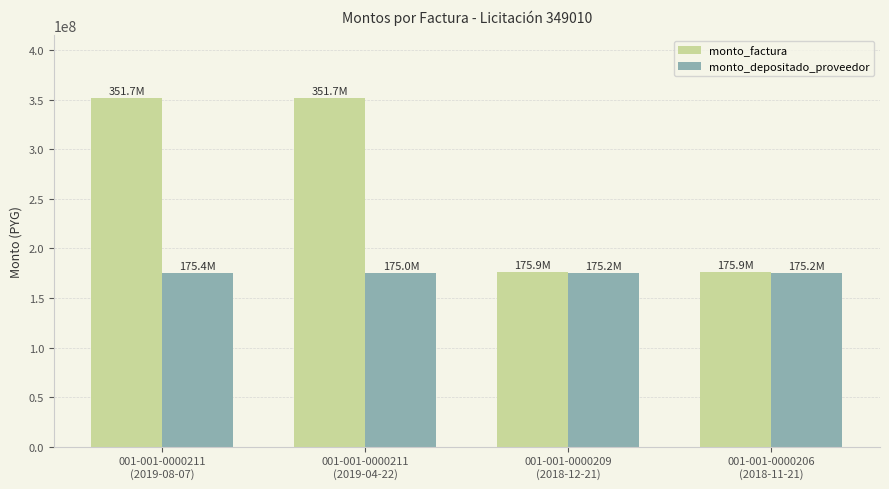

What is the difference between the maximum and minimum values in the monto_factura series?

175856435